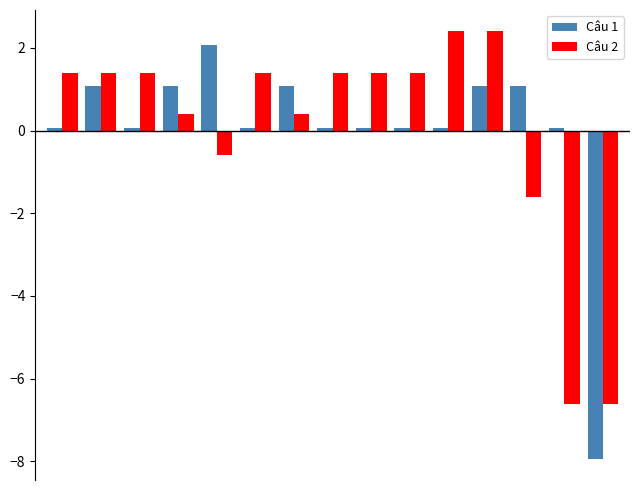

How many bars are there in each group?

2